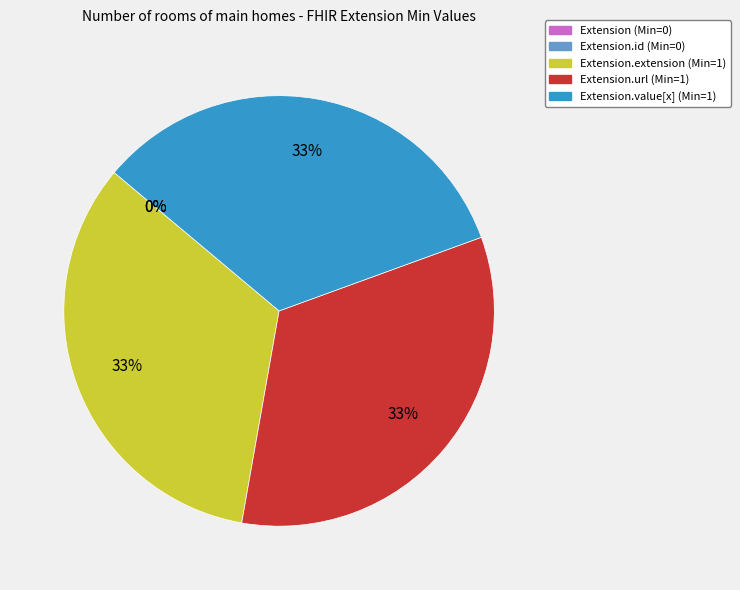

The Extension.url slice represents 33% of the pie. True or false?

True